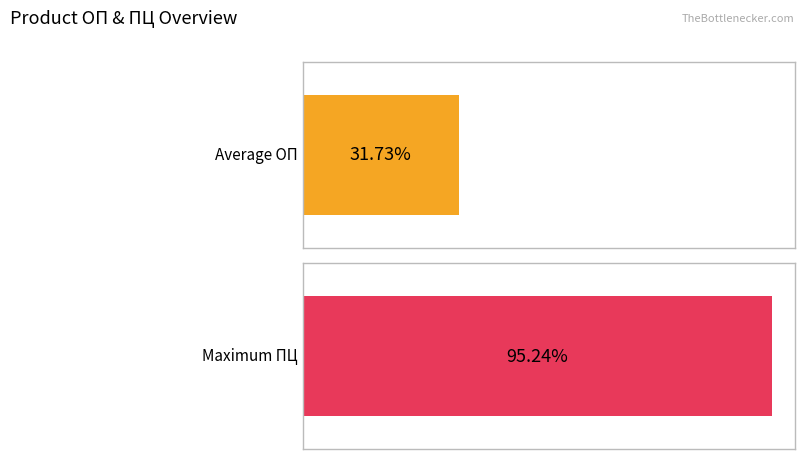

Does the chart contain any negative values?

No